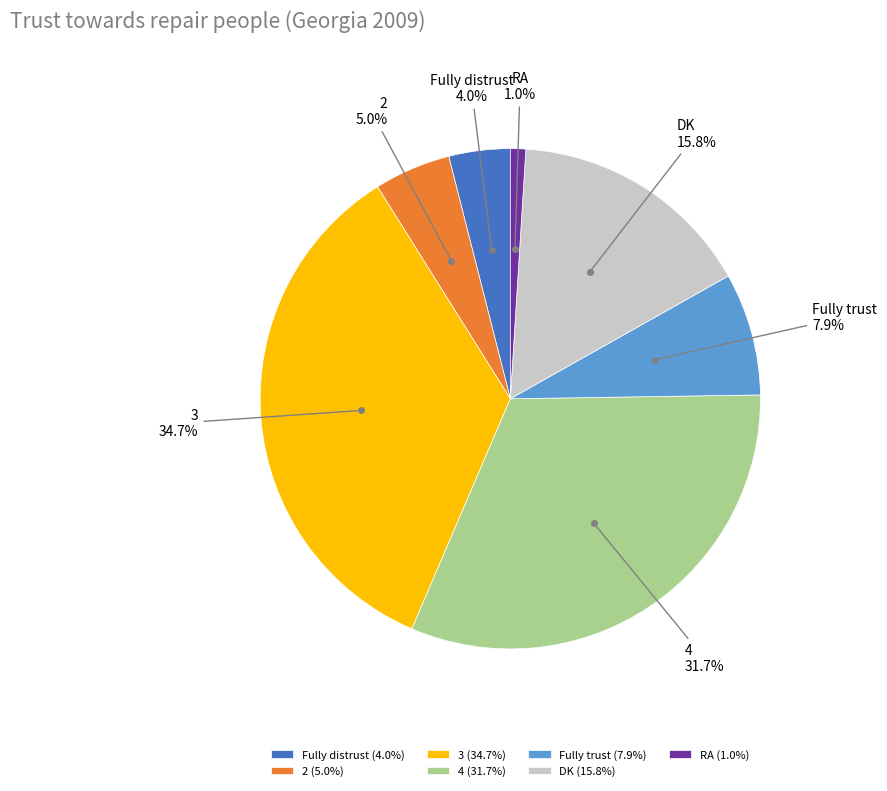

How many segments does this pie chart have?

7